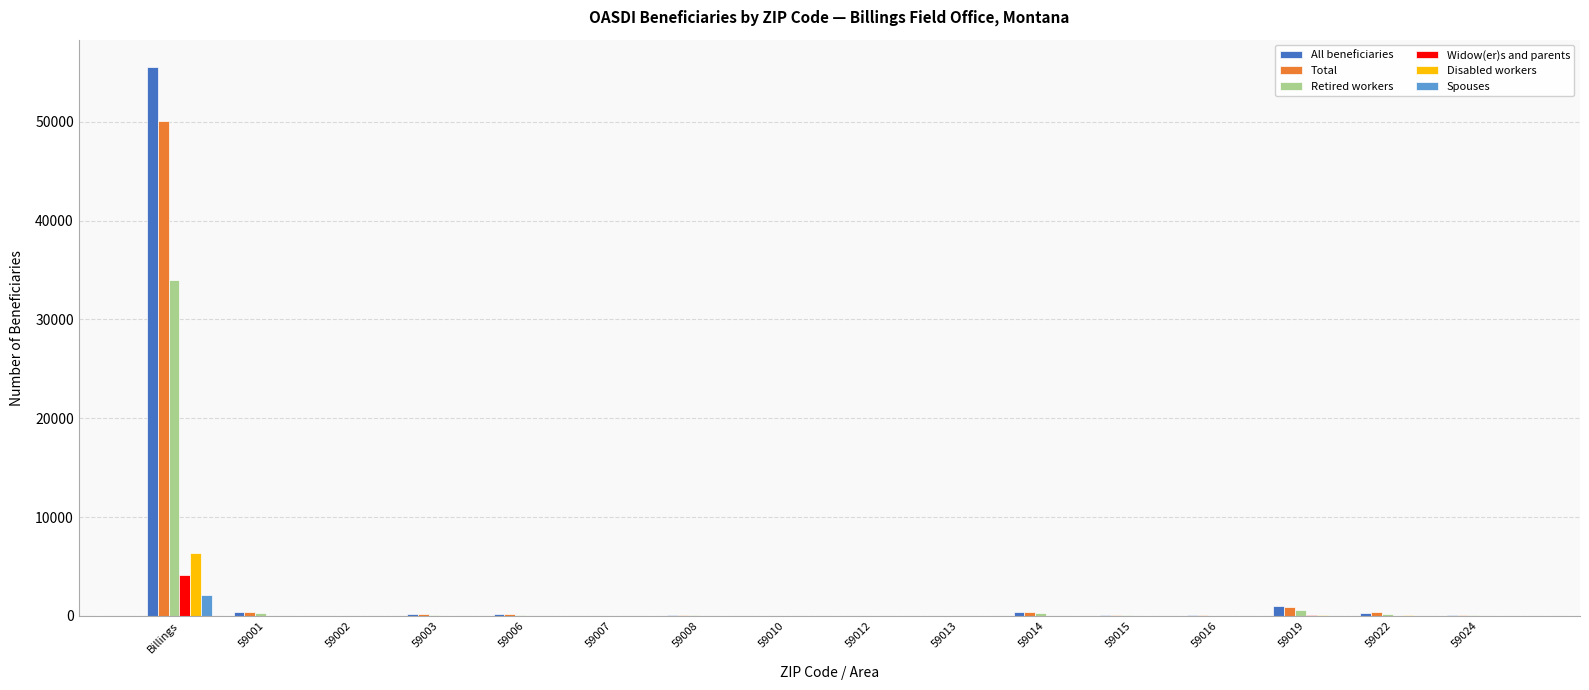

At which label does Spouses first exceed 10?

Billings